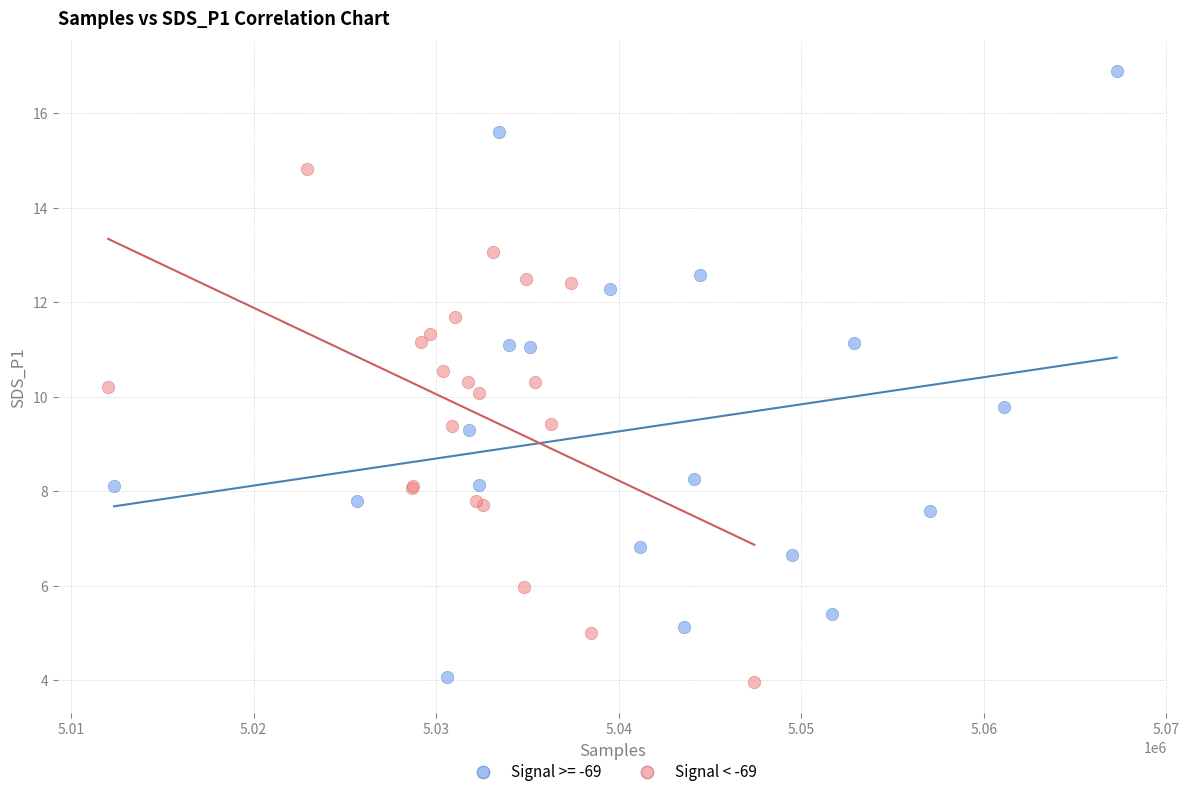

Which series has the largest Y range (max minus min)?

Signal >= -69